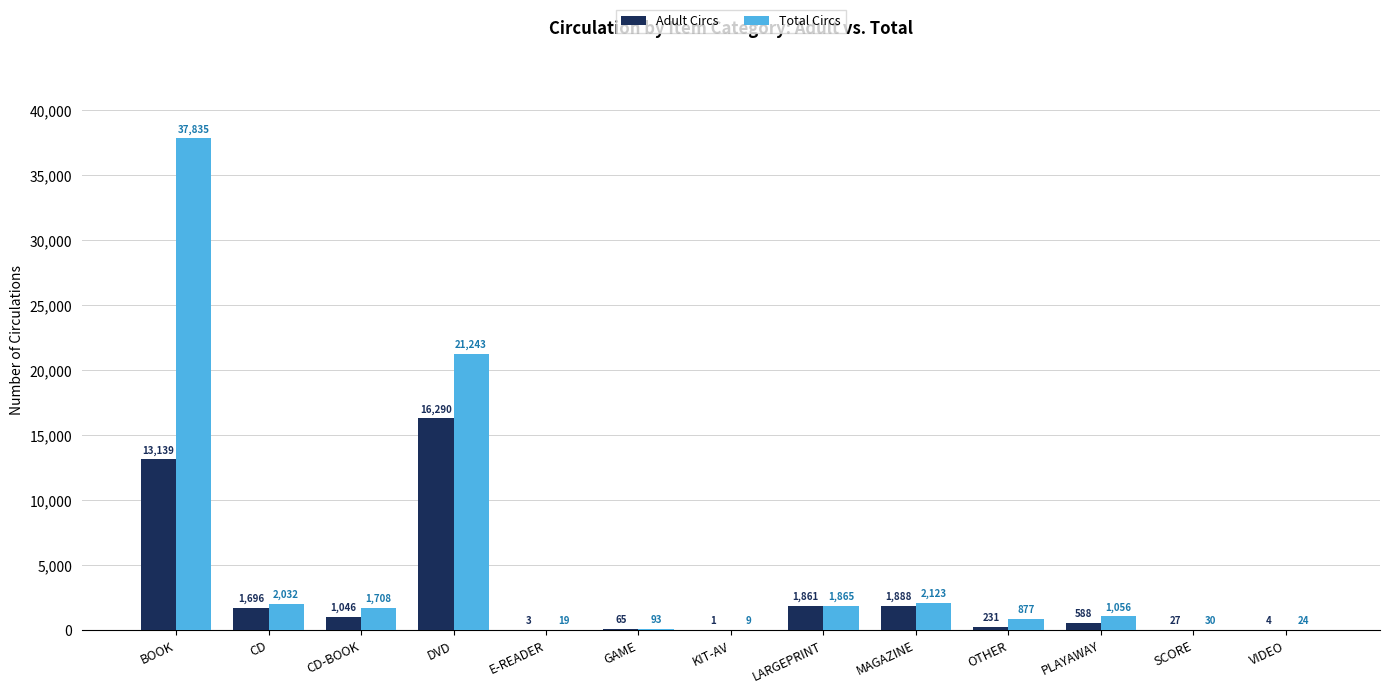

The value of Adult Circs at KIT-AV is 1. True or false?

True